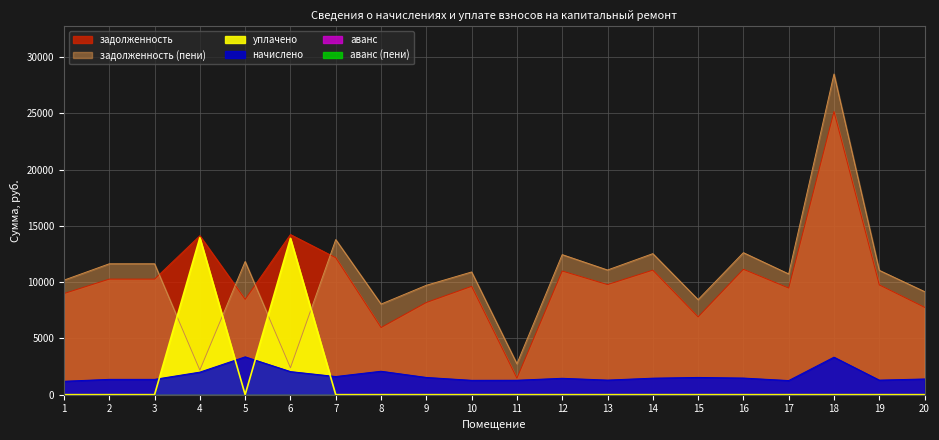

How many data points does each series have?

20